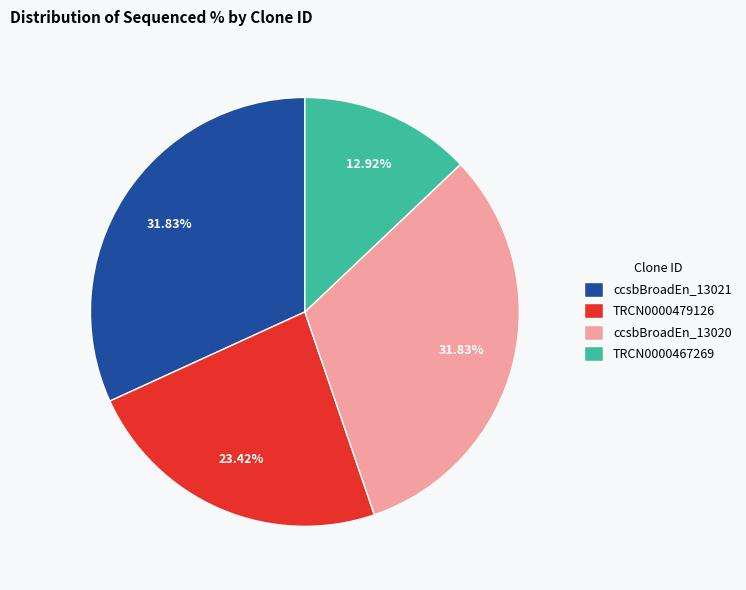

Is it true that TRCN0000479126 is 23% of the pie?

True